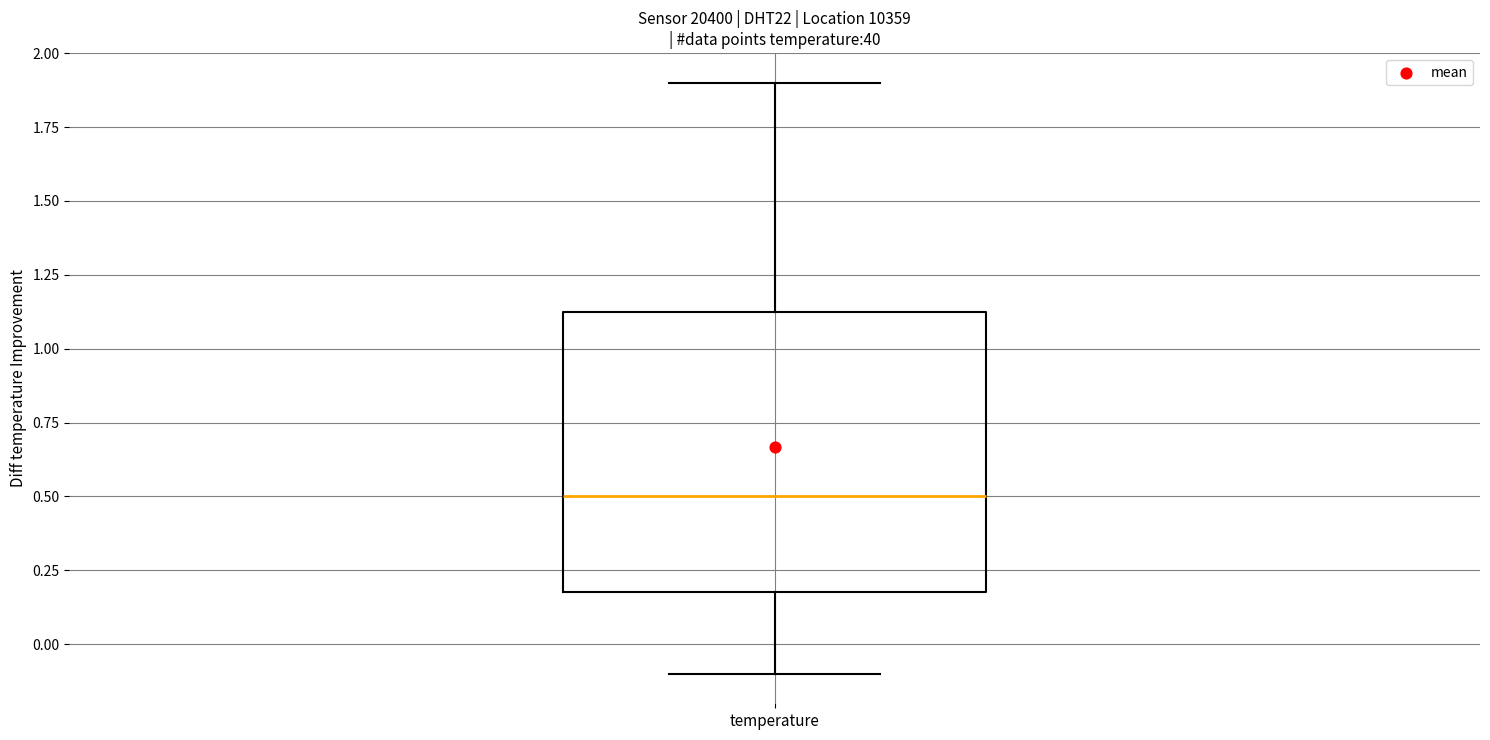

Read this box plot against the y-axis: the position of the median line, the range covered by the box, and the ends of both whiskers. The values are not printed on the chart, so give them approximately, as read against the axis.

median 0.50, box 0.20 to 1.15, whiskers -0.10 to 1.90